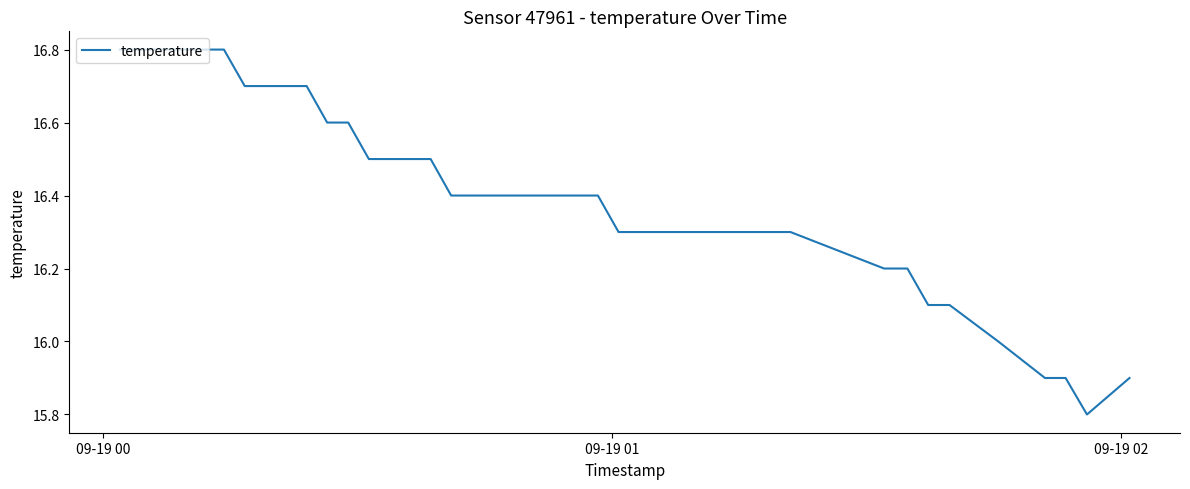

What is the difference between the maximum and minimum values?

1.0